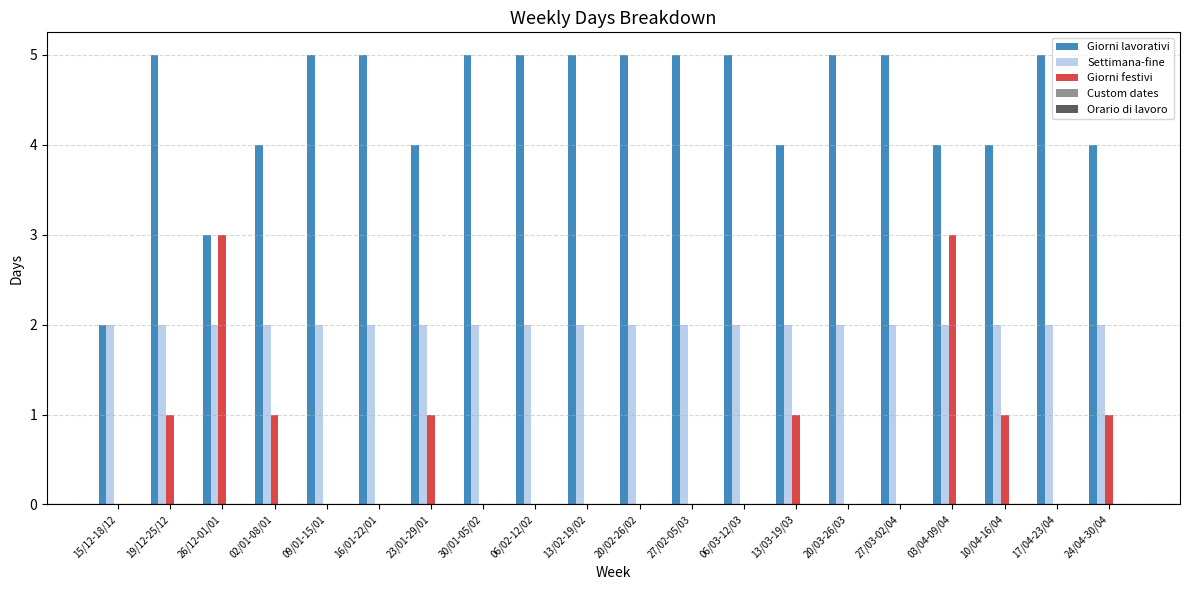

What is the greatest value displayed?

5